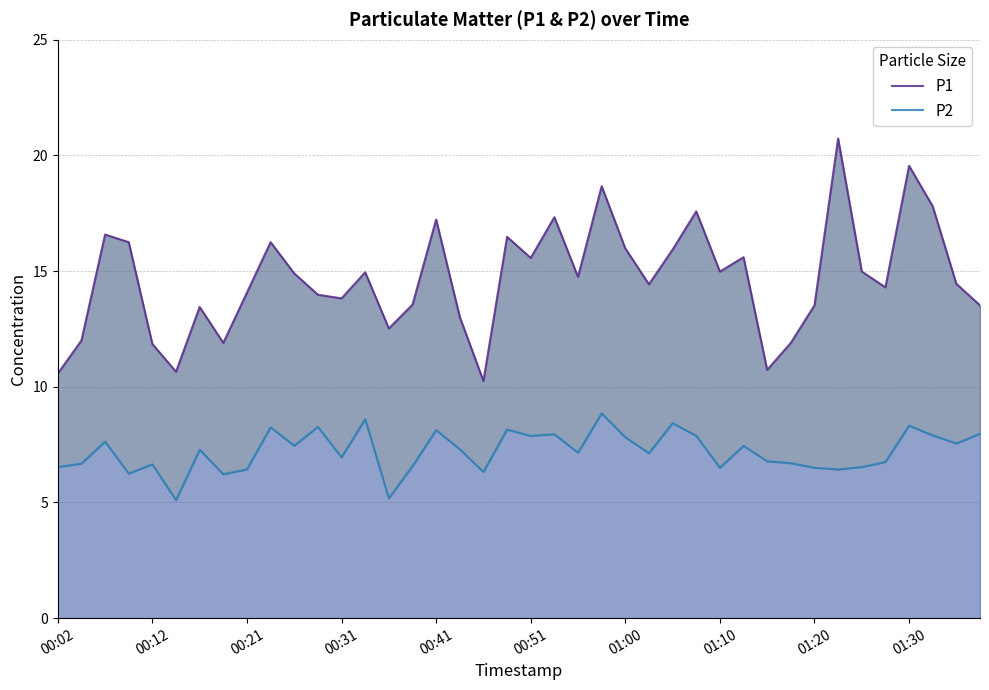

True or false: P2 has a value of 8.1 at 00:41.

True